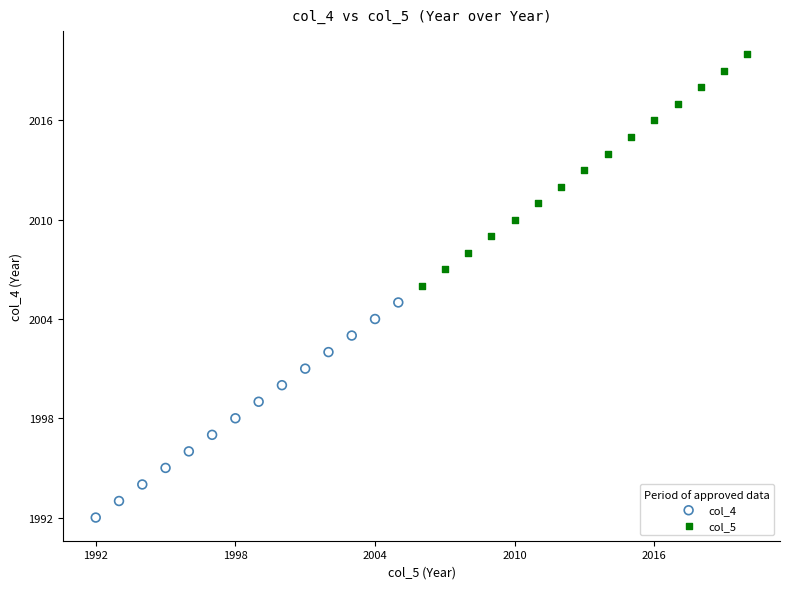

What are all the series names shown in the legend?

col_4, col_5